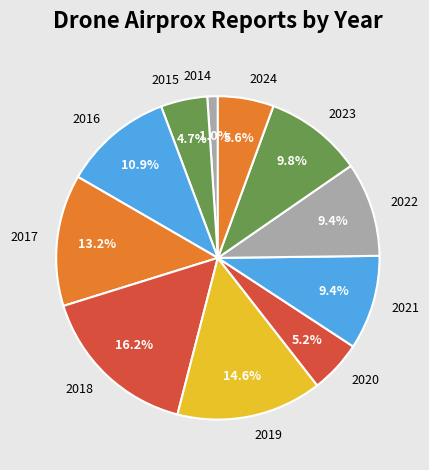

Which category has the smallest portion of the pie?

2014